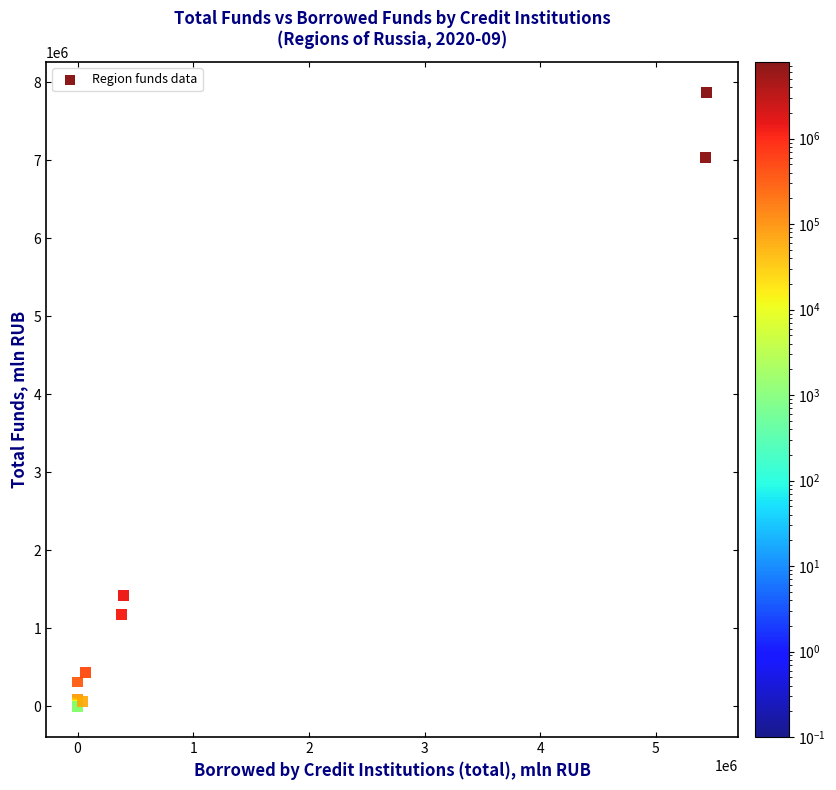

What Y value in the scatter plot is closest to 3933692?

1419177